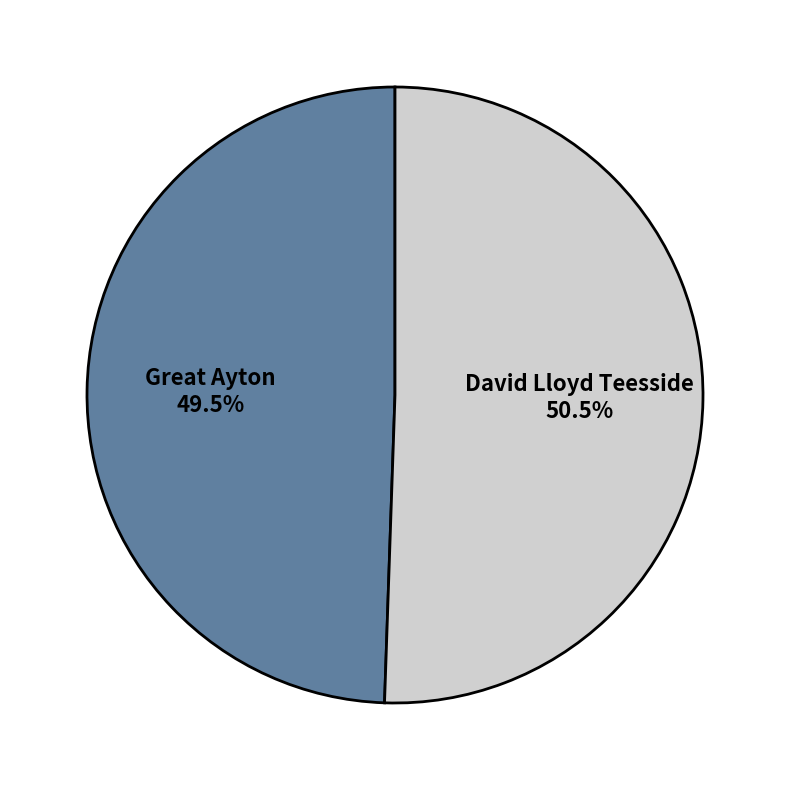

How many segments does this pie chart have?

2